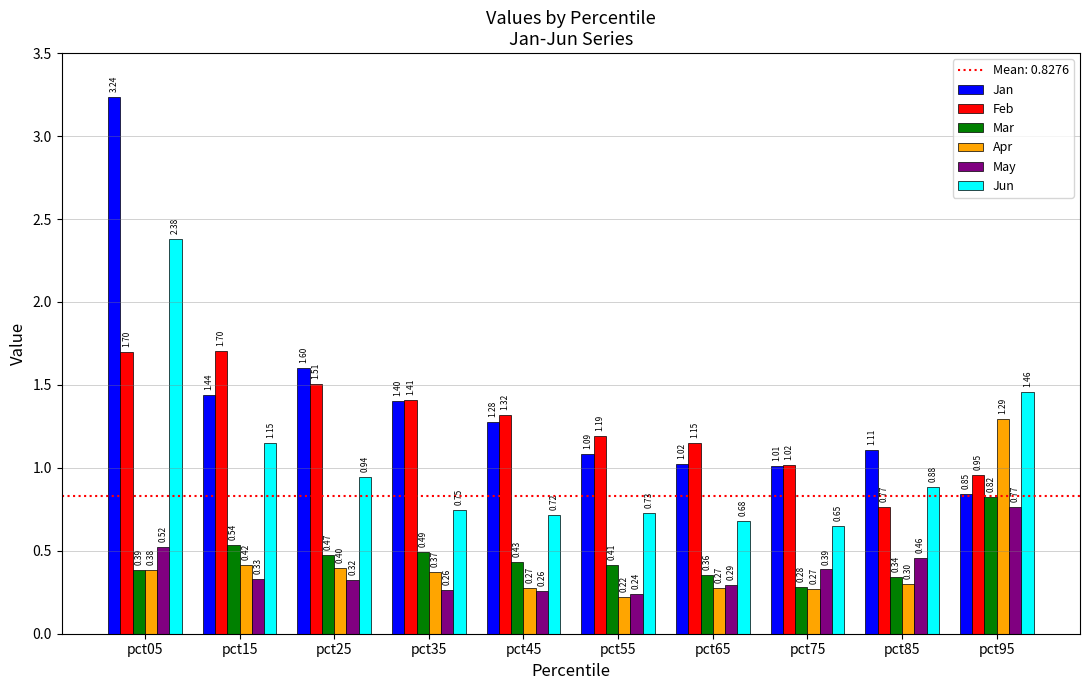

List the series in order of their peak value, highest first.

Jan, Jun, Feb, Apr, Mar, May